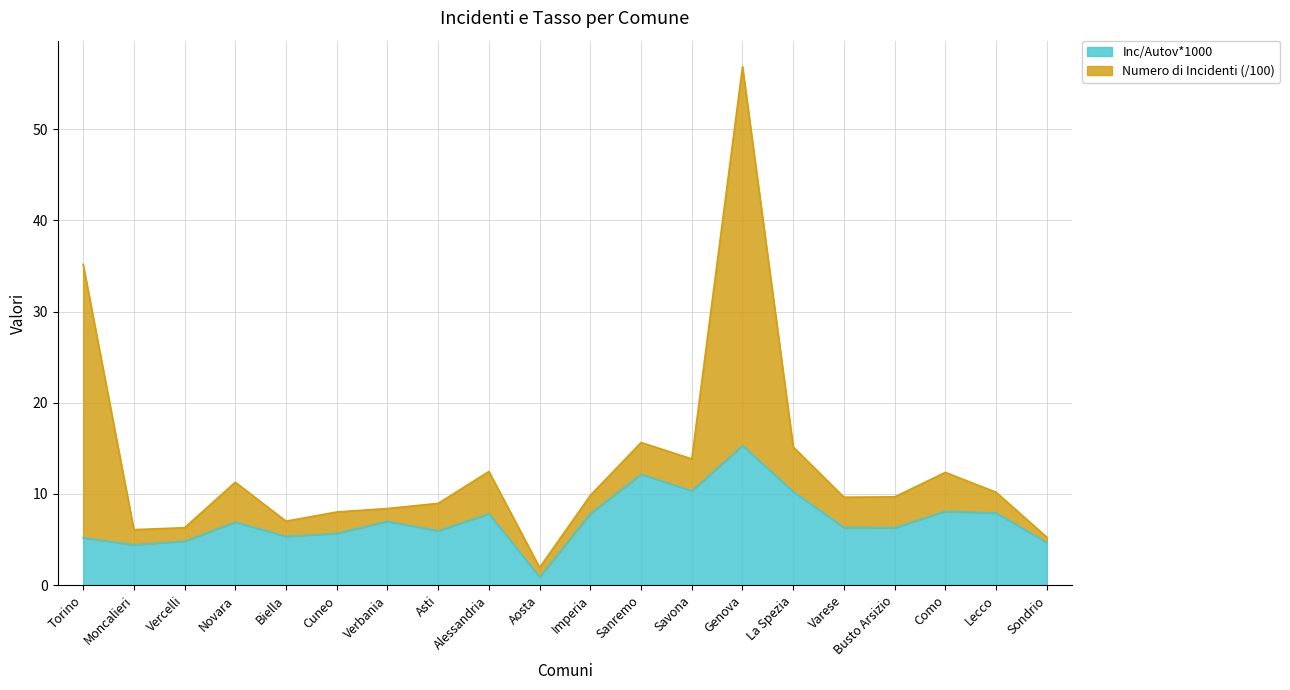

What is the maximum value shown in the chart?

15.3